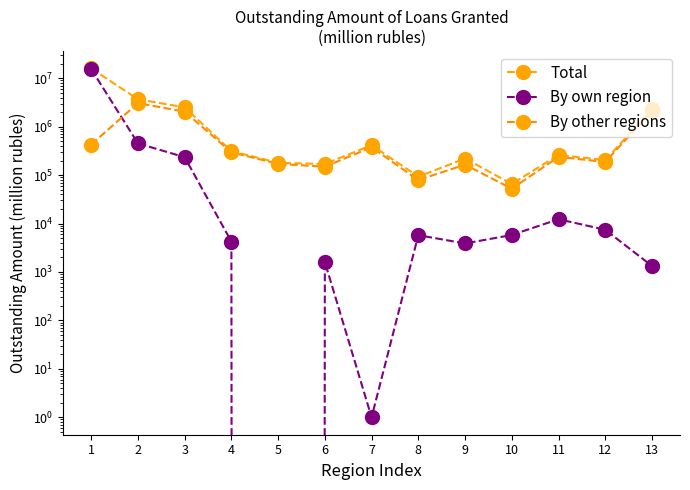

Reading left to right, list all the values displayed in this chart.

Total: 1=16006717	2=3690197	3=2506114	4=313652	5=179069	6=169848	7=415506	8=93029	9=220364	10=65648	11=260996	12=203961	13=2293708
By own region: 1=15516513	2=452083	3=234668	4=4238	5=0	6=1602	7=1	8=5758	9=3883	10=5806	11=12290	12=7451	13=1331
By other regions: 1=428789	2=3065468	3=2045619	4=296752	5=170441	6=149153	7=376469	8=79176	9=164496	10=52373	11=238186	12=186610	13=2115168